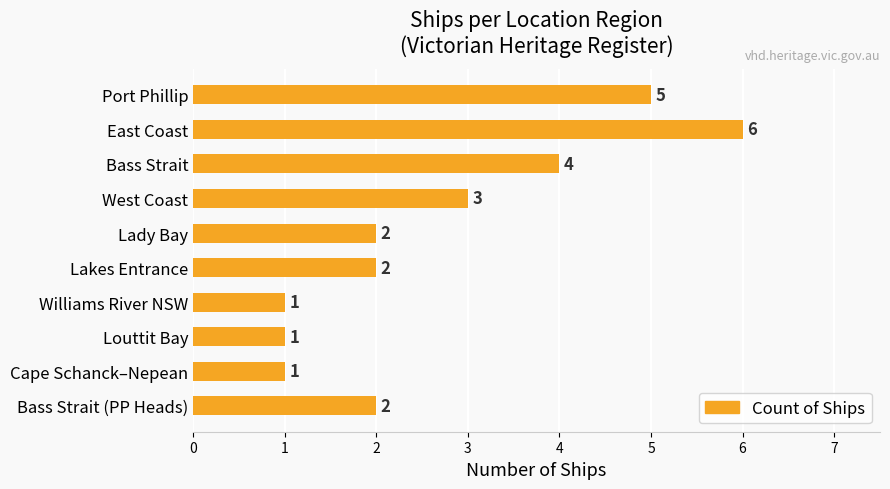

Reading top to bottom, extract all data points from this chart.

5	6	4	3	2	2	1	1	1	2